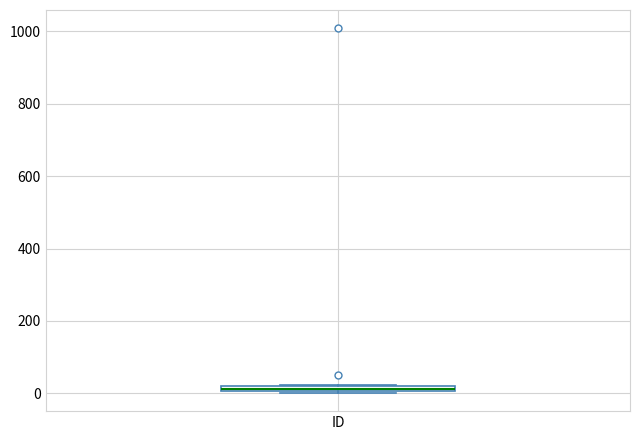

Where is the upper edge of the box for ID on the y-axis? The values are not printed on the chart, so give them approximately, as read against the axis.

20